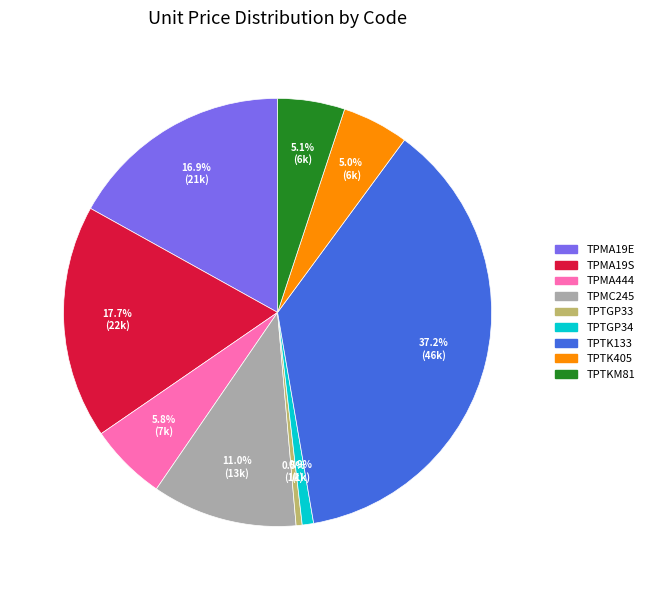

How many slices are in this pie chart?

9